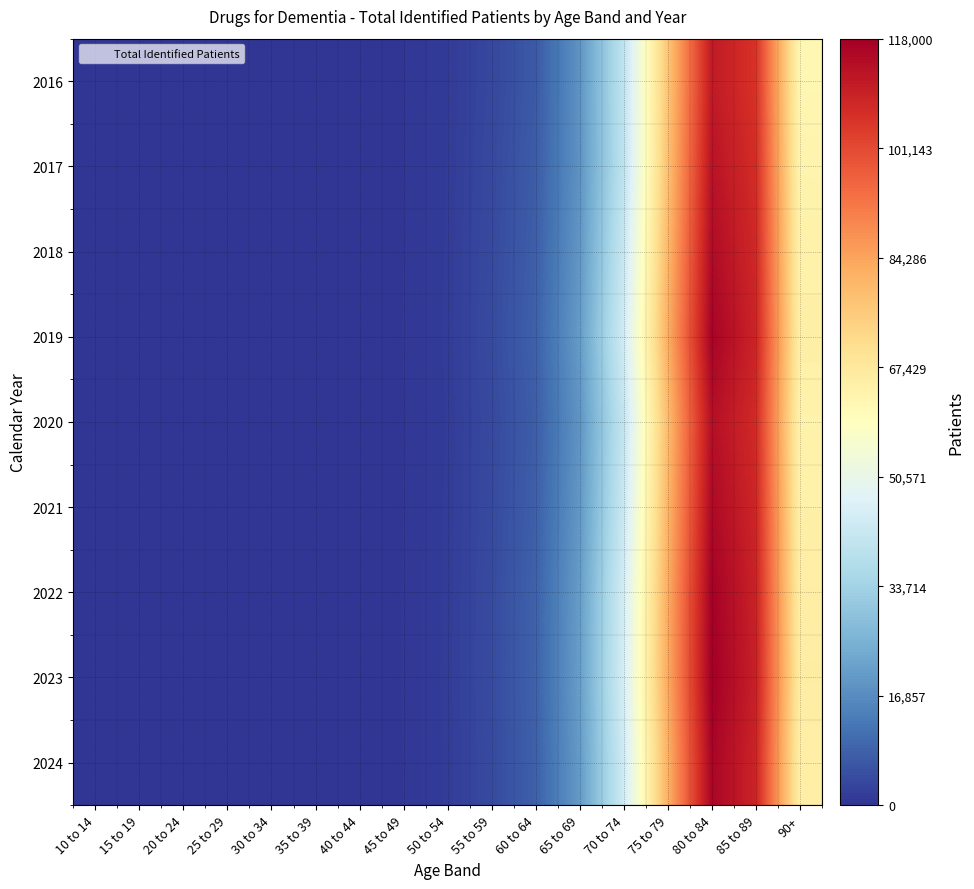

List the series in order of their peak value, highest first.

2023, 2022, 2019, 2024, 2021, 2018, 2020, 2017, 2016